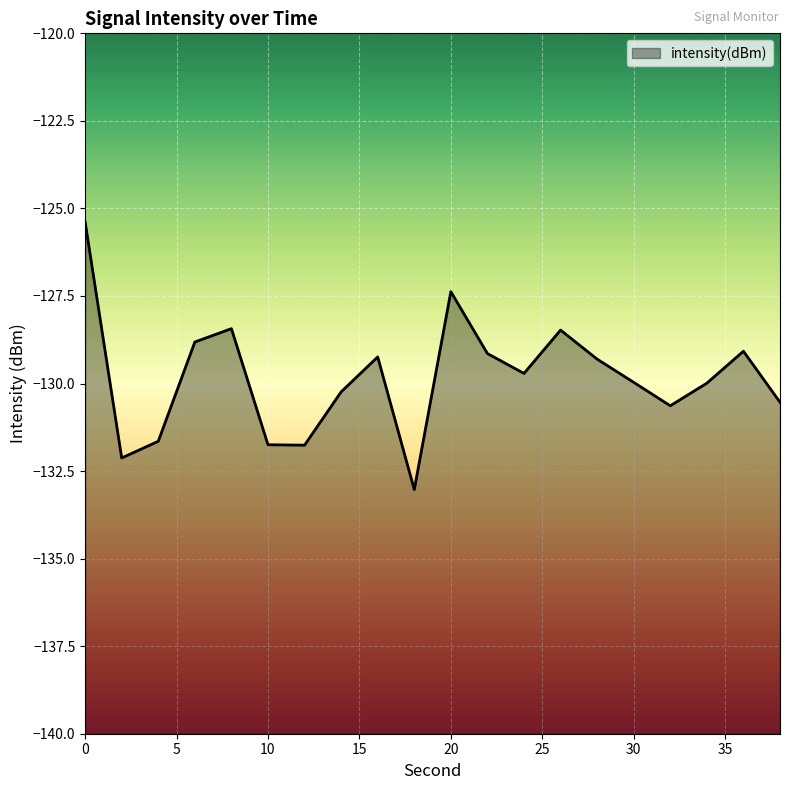

The chart shows a value of -224.5 at 0. True or false?

False